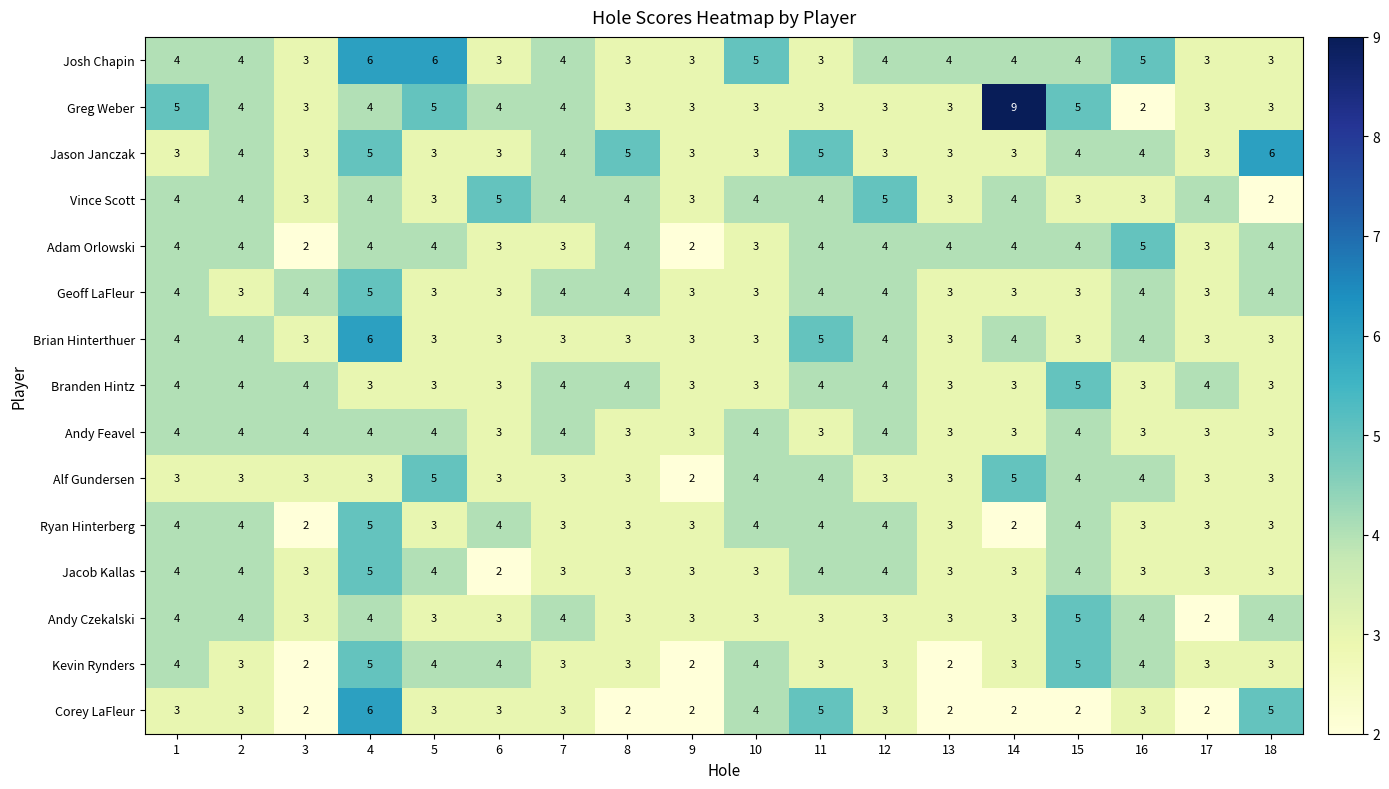

What is the highest value of the Corey LaFleur series?

6